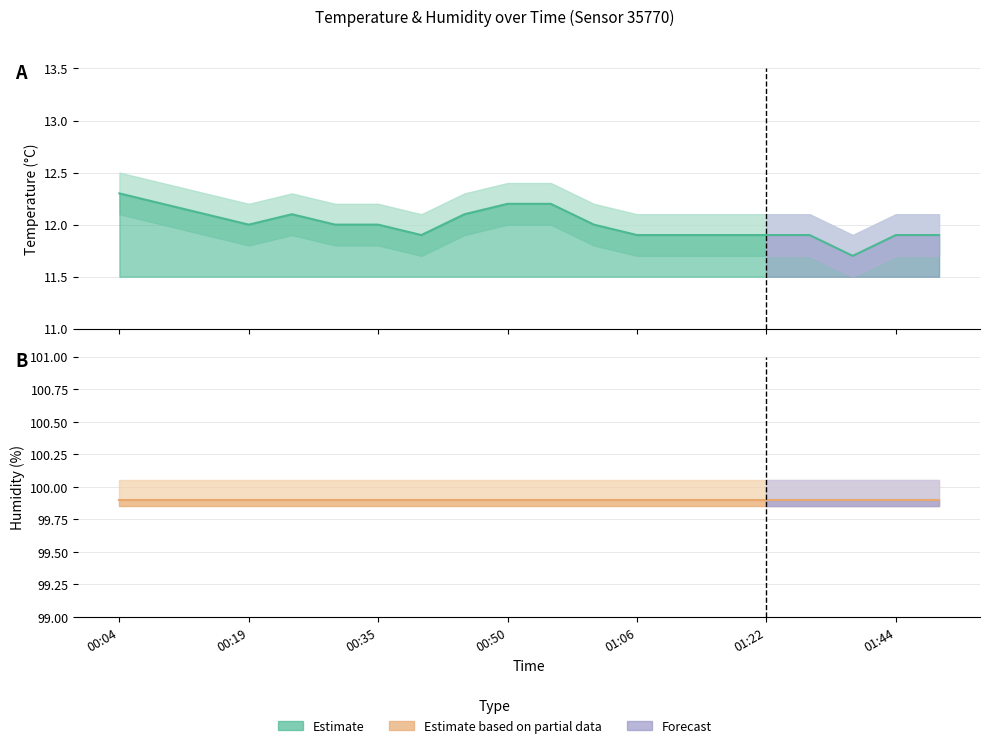

Rank the series by their maximum value, from lowest to highest.

temp_lower, temperature, temp_upper, humidity